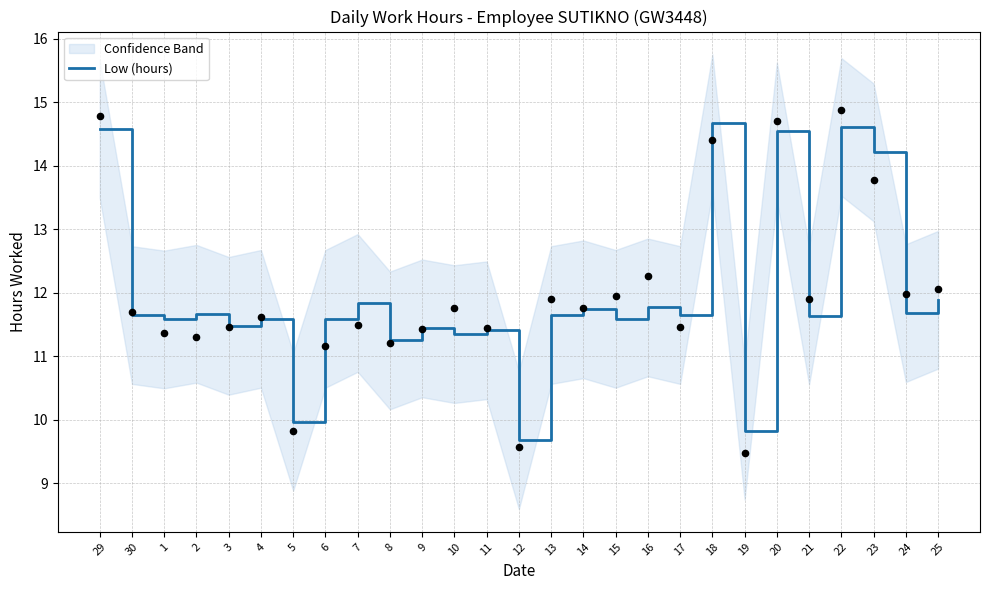

What is the change in value from 14 to 21?

-0.1